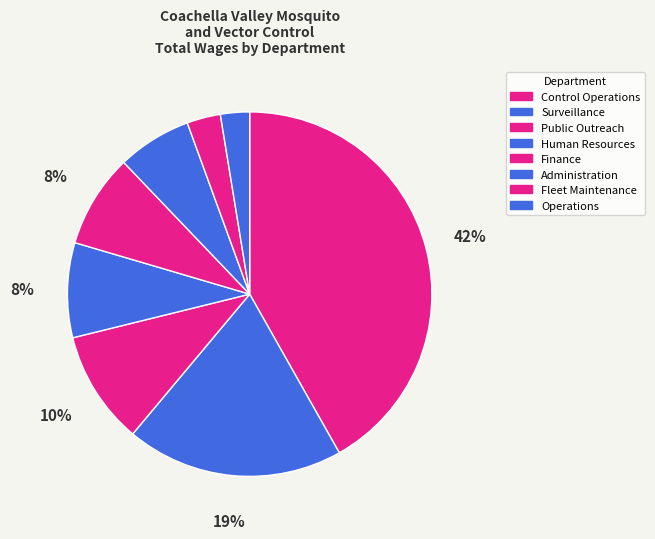

Rank the categories by value from lowest to highest.

Operations, Fleet Maintenance, Administration, Finance, Human Resources, Public Outreach, Surveillance, Control Operations